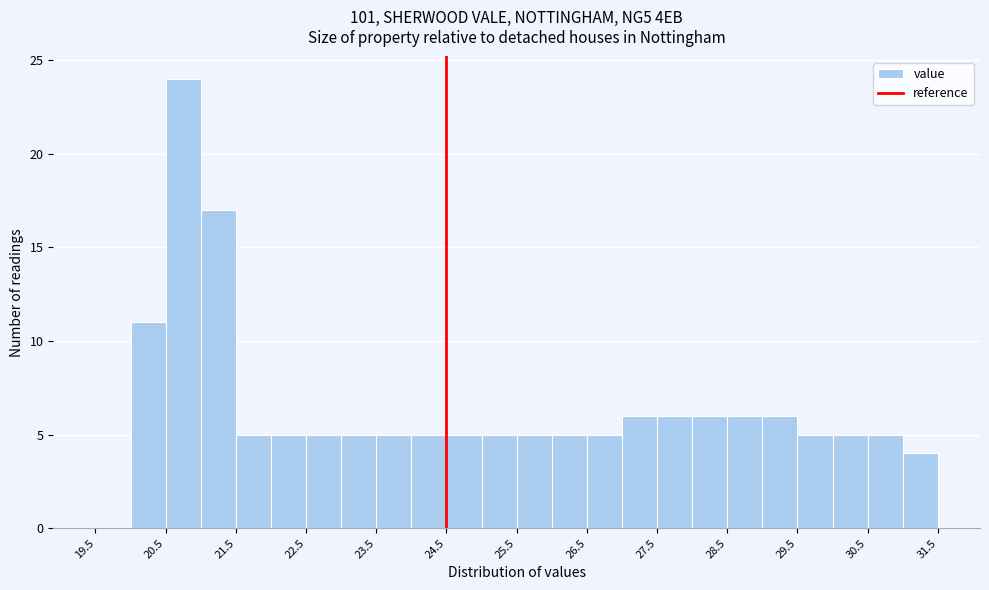

Reading left to right, transcribe this chart: for each bar, give the range it covers on the x-axis and its height. The values are not printed on the chart, so give them approximately, as read against the axis.

19.5 to 20.0: 0
20.0 to 20.5: 11
20.5 to 21.0: 24
21.0 to 21.5: 17
21.5 to 22.0: 5
22.0 to 22.5: 5
22.5 to 23.0: 5
23.0 to 23.5: 5
23.5 to 24.0: 5
24.0 to 24.5: 5
24.5 to 25.0: 5
25.0 to 25.5: 5
25.5 to 26.0: 5
26.0 to 26.5: 5
26.5 to 27.0: 5
27.0 to 27.5: 6
27.5 to 28.0: 6
28.0 to 28.5: 6
28.5 to 29.0: 6
29.0 to 29.5: 6
29.5 to 30.0: 5
30.0 to 30.5: 5
30.5 to 31.0: 5
31.0 to 31.5: 4